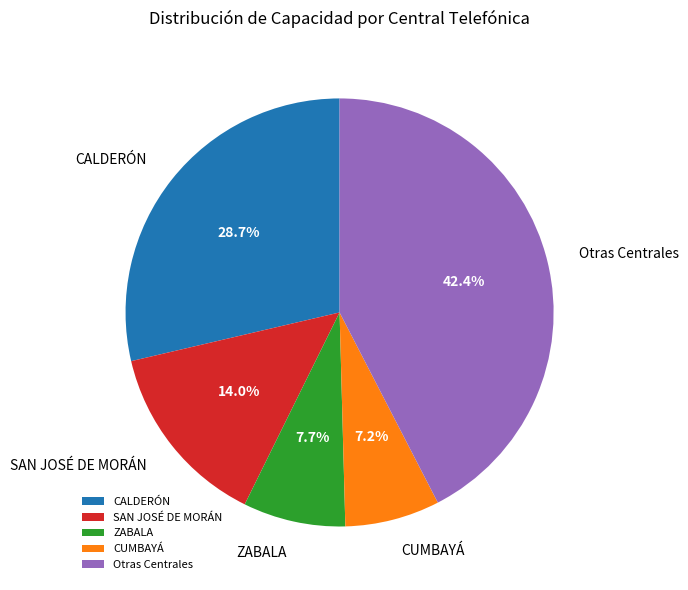

How much of the chart is everything except SAN JOSÉ DE MORÁN?

86.0%